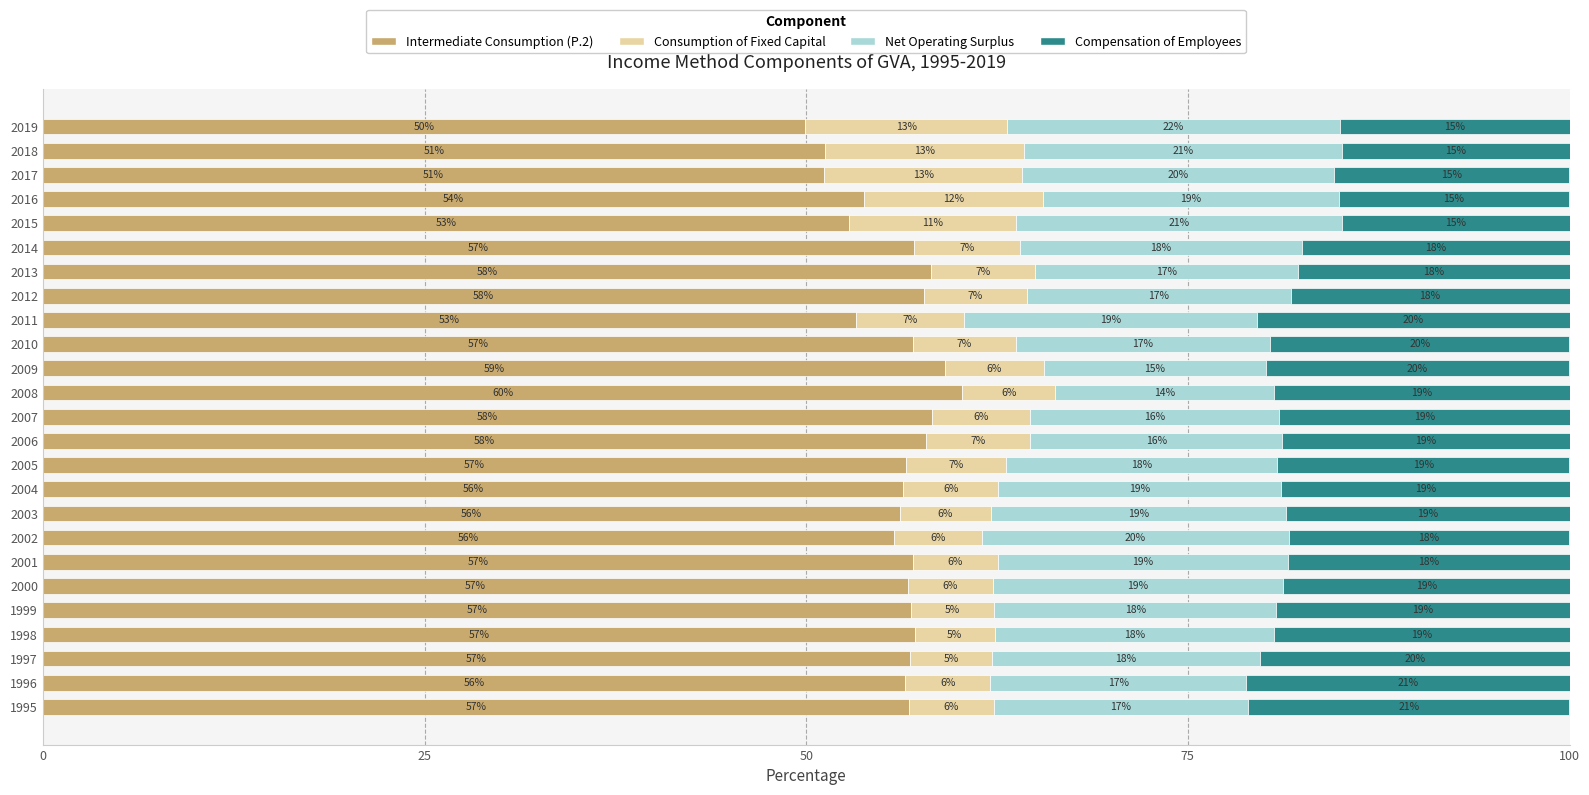

What is the total value across all series at 2013?

100.0